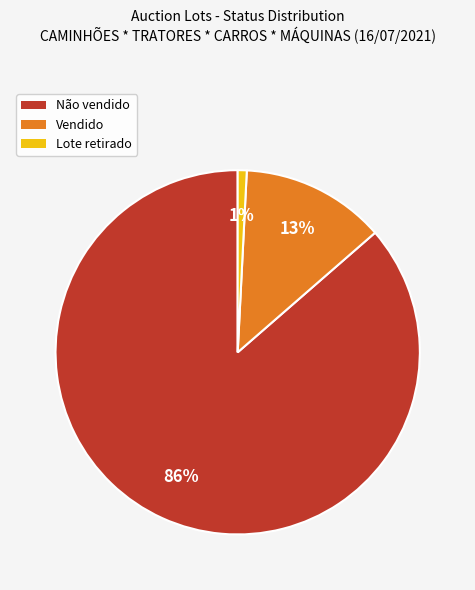

True or false: Lote retirado accounts for 1% of the total.

True